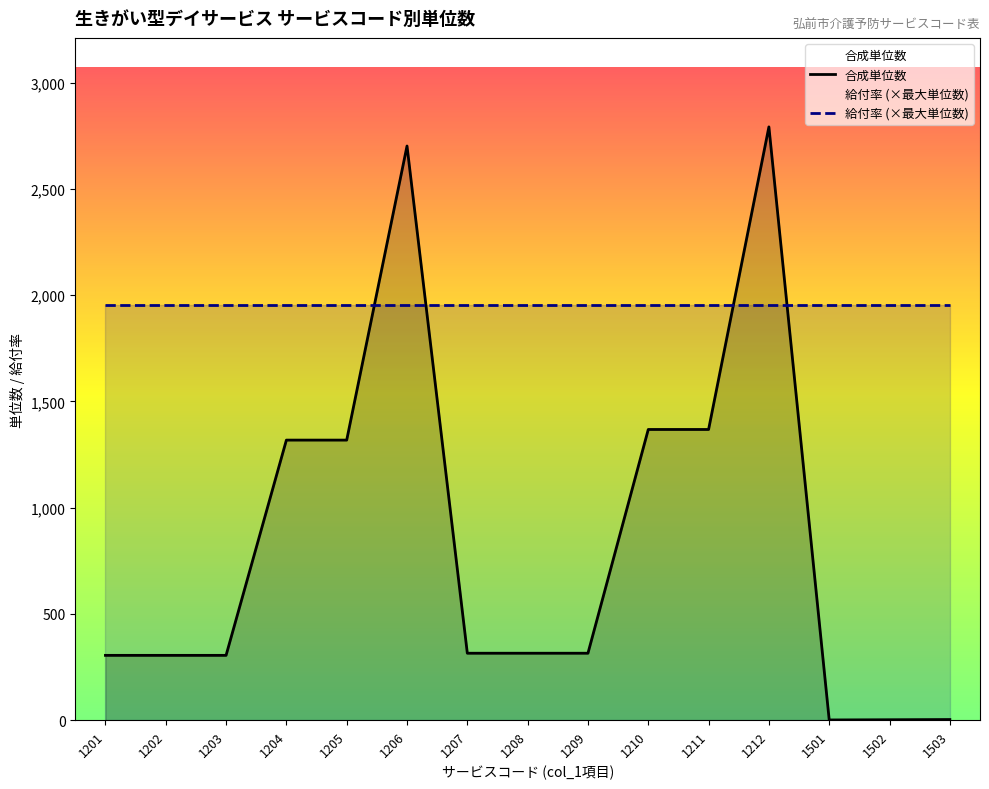

Does the chart display data point markers on the line(s)?

No